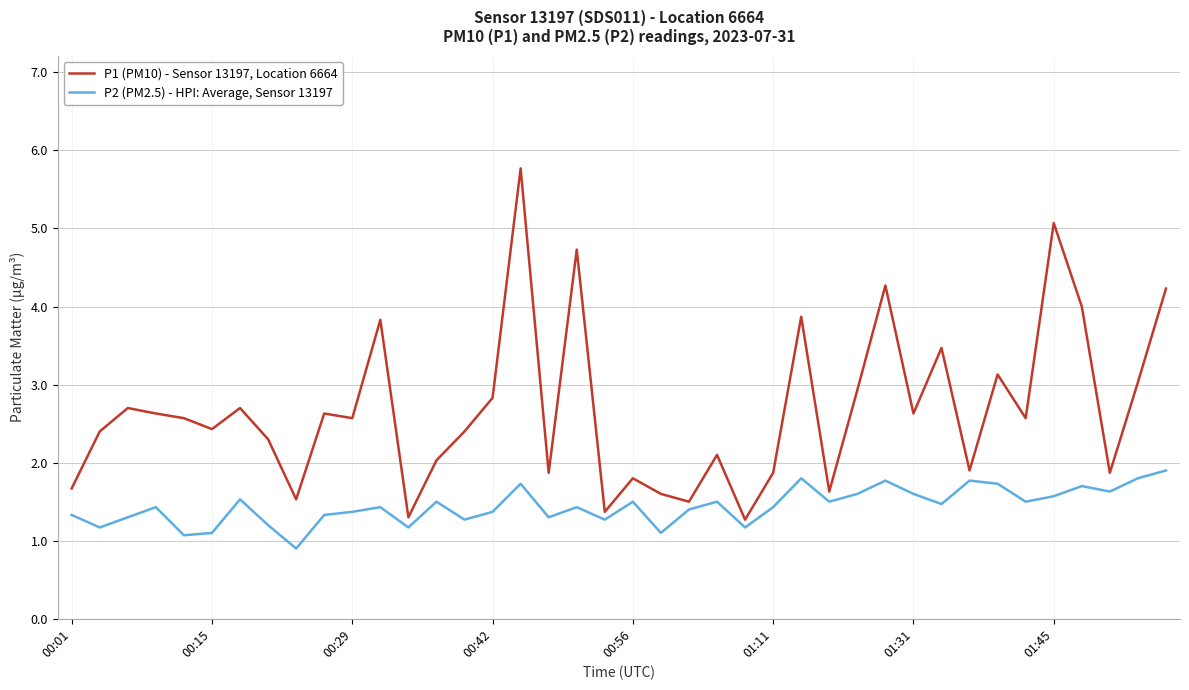

Rank the series by their average value, from highest to lowest.

P1 (PM10) - Sensor 13197, Location 6664, P2 (PM2.5) - HPI: Average, Sensor 13197